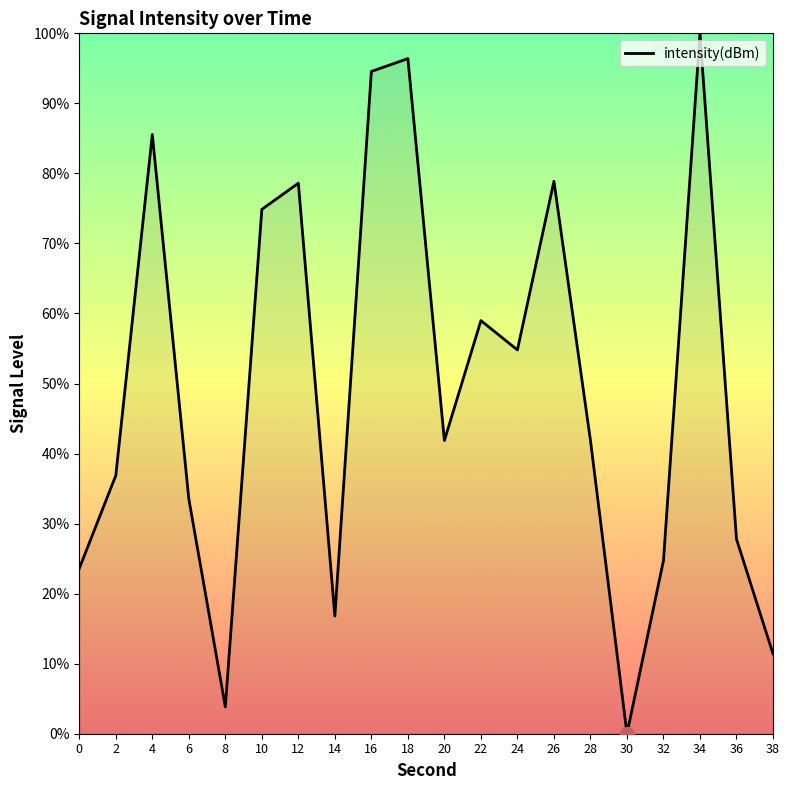

Approximately how many times larger is the value at 18 compared to 6?

2.9